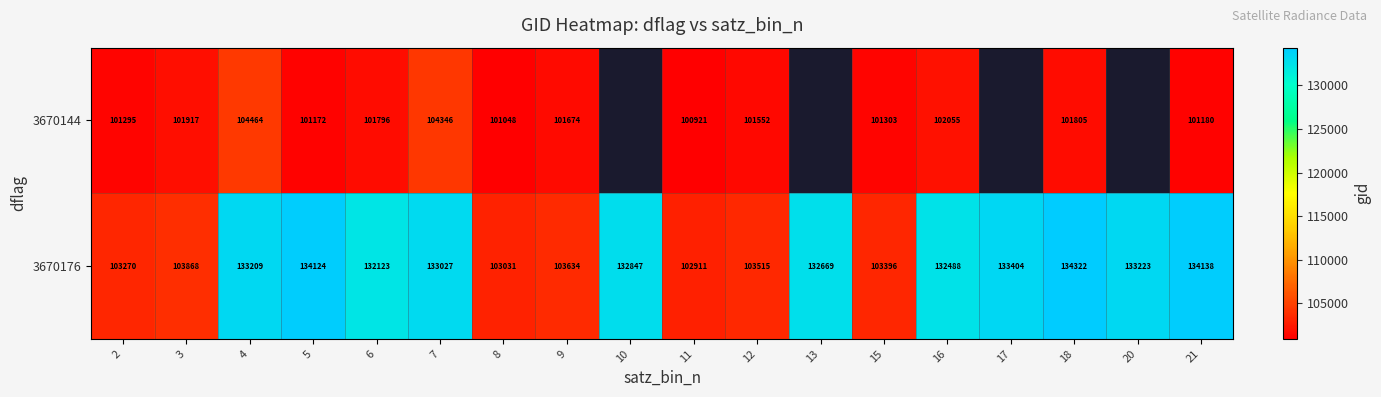

Count the number of categories in the chart.

18